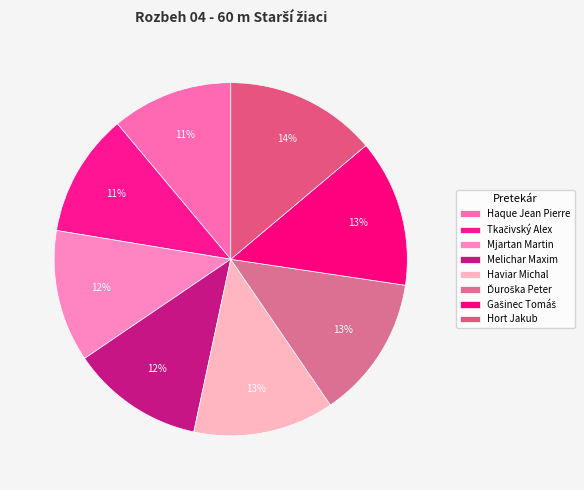

What portion of the pie excludes Haviar Michal?

87.1%